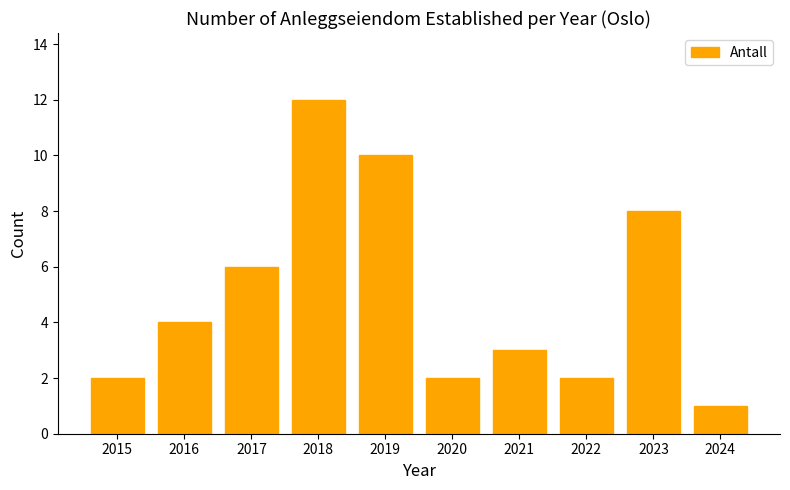

What is the change in value from 2016 to 2023?

+4